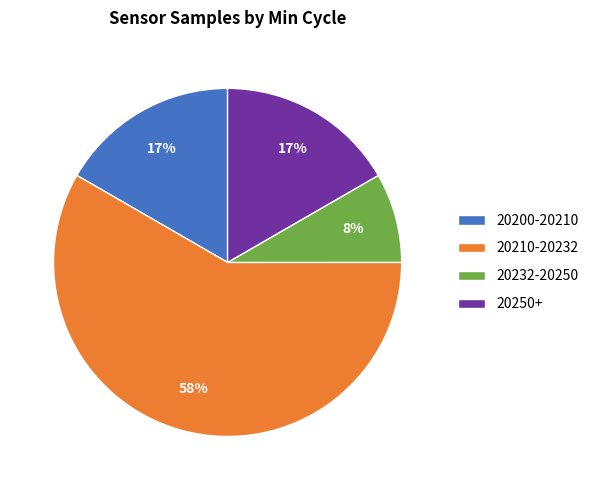

Combined, do 20250+ and 20232-20250 account for over 50%?

No